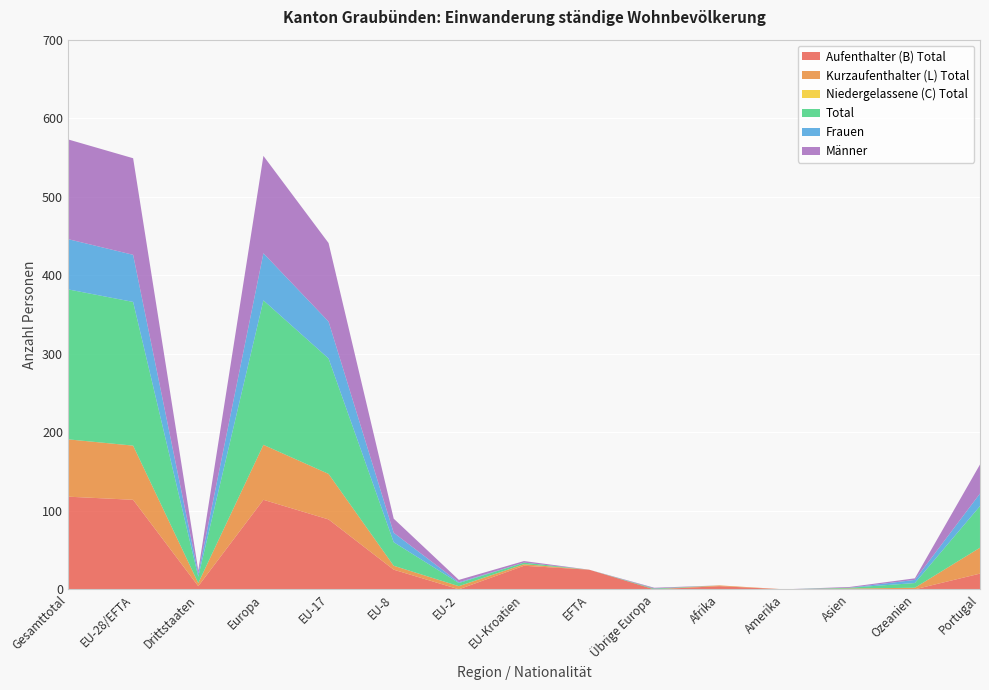

Reading right to left, transcribe all the data shown in this chart.

Aufenthalter (B) Total: Portugal=20	Ozeanien=0	Asien=0	Amerika=0	Afrika=4	Übrige Europa=0	EFTA=25	EU-Kroatien=30	EU-2=0	EU-8=25	EU-17=89	Europa=114	Drittstaaten=4	EU-28/EFTA=114	Gesamttotal=118
Kurzaufenthalter (L) Total: Portugal=33	Ozeanien=2	Asien=1	Amerika=0	Afrika=1	Übrige Europa=0	EFTA=0	EU-Kroatien=2	EU-2=4	EU-8=5	EU-17=58	Europa=70	Drittstaaten=4	EU-28/EFTA=69	Gesamttotal=73
Niedergelassene (C) Total: Portugal=0	Ozeanien=0	Asien=0	Amerika=0	Afrika=0	Übrige Europa=0	EFTA=0	EU-Kroatien=0	EU-2=0	EU-8=0	EU-17=0	Europa=0	Drittstaaten=0	EU-28/EFTA=0	Gesamttotal=0
Total: Portugal=53	Ozeanien=6	Asien=1	Amerika=0	Afrika=0	Übrige Europa=1	EFTA=0	EU-Kroatien=2	EU-2=4	EU-8=30	EU-17=147	Europa=184	Drittstaaten=8	EU-28/EFTA=183	Gesamttotal=191
Frauen: Portugal=16	Ozeanien=4	Asien=0	Amerika=0	Afrika=0	Übrige Europa=0	EFTA=0	EU-Kroatien=0	EU-2=1	EU-8=12	EU-17=47	Europa=60	Drittstaaten=4	EU-28/EFTA=60	Gesamttotal=64
Männer: Portugal=37	Ozeanien=2	Asien=1	Amerika=0	Afrika=0	Übrige Europa=1	EFTA=0	EU-Kroatien=2	EU-2=3	EU-8=18	EU-17=100	Europa=124	Drittstaaten=4	EU-28/EFTA=123	Gesamttotal=127